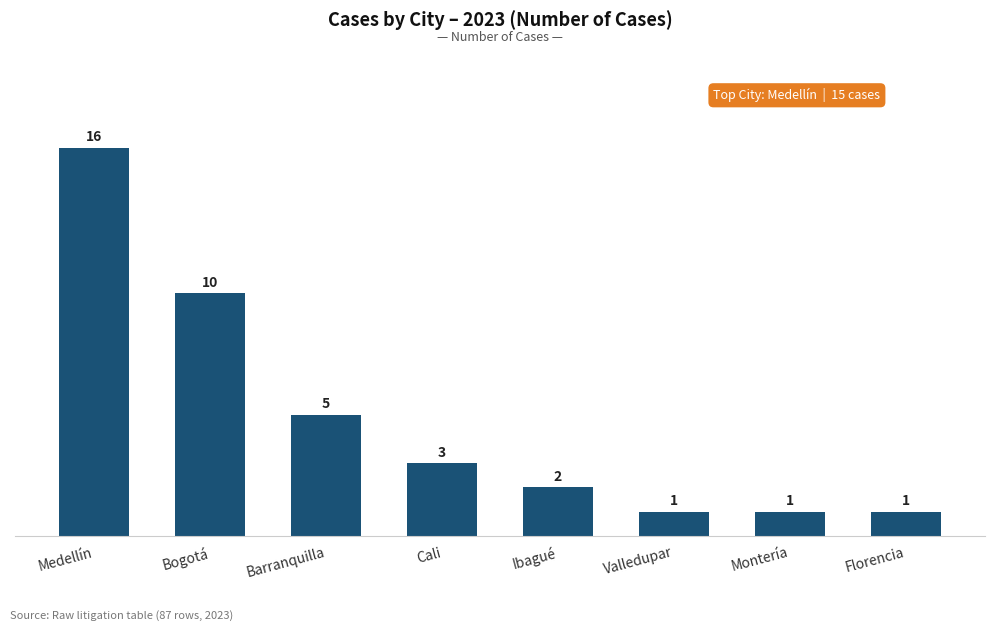

Reading left to right, list all the values displayed in this chart.

16	10	5	3	2	1	1	1